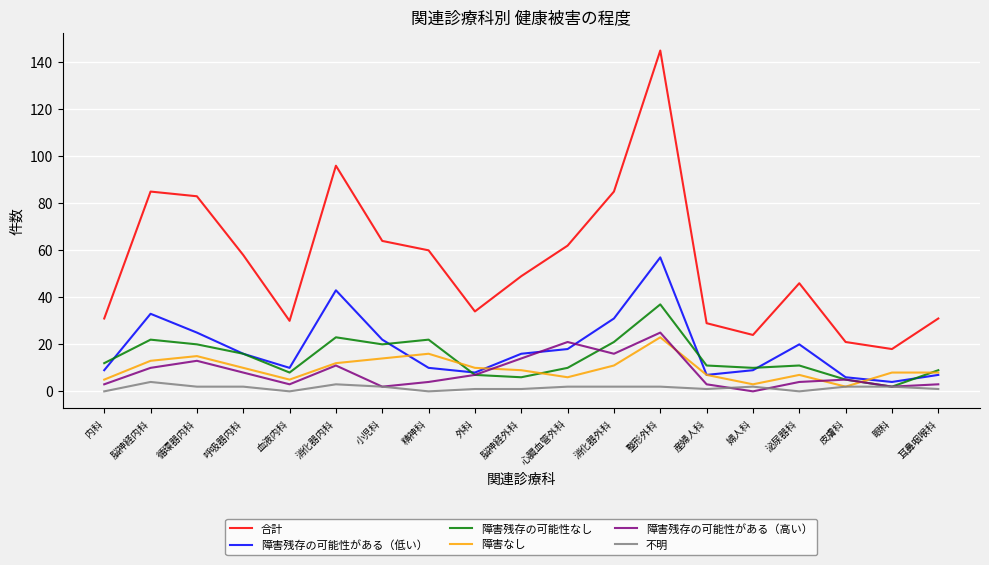

How many interior local peaks does the 障害残存の可能性がある（低い） series have?

4